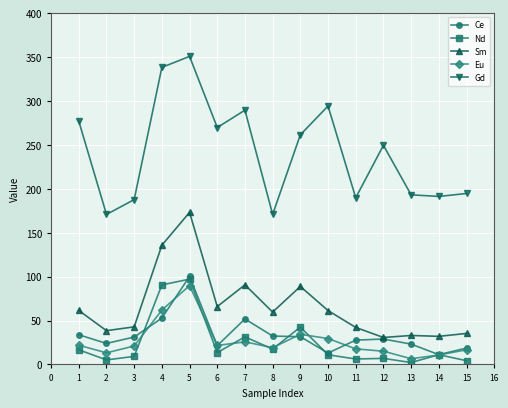

Is it true that Ce equals 43.9 at 12?

False